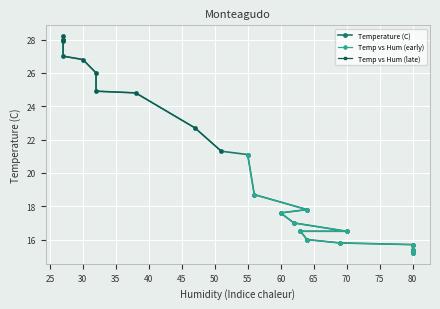

What is the difference between the maximum and minimum values?

13.0